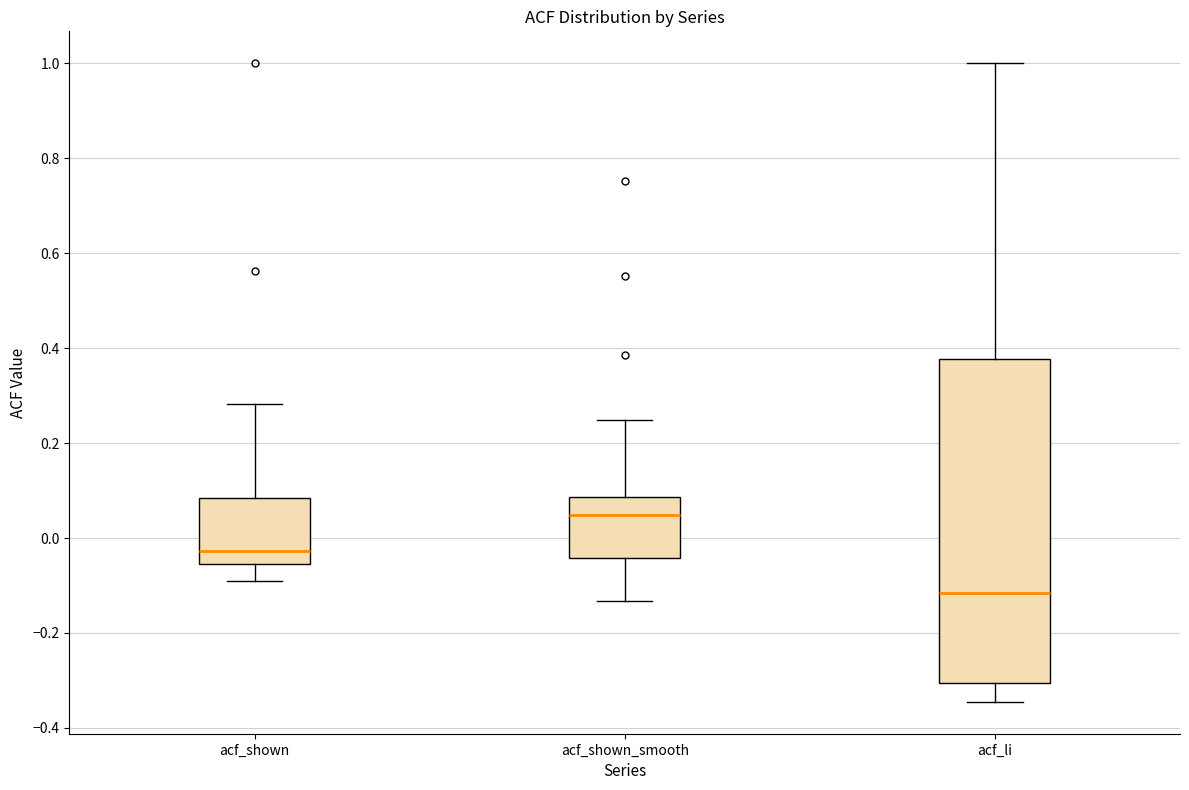

Reading left to right, read every box against the y-axis: the position of its median line, the range the box covers, and the ends of its whiskers. The values are not printed on the chart, so give them approximately, as read against the axis.

acf_shown: median -0.02, box -0.06 to 0.08, whiskers -0.08 to 0.28
acf_shown_smooth: median 0.04, box -0.04 to 0.08, whiskers -0.14 to 0.24
acf_li: median -0.12, box -0.30 to 0.38, whiskers -0.34 to 1.00